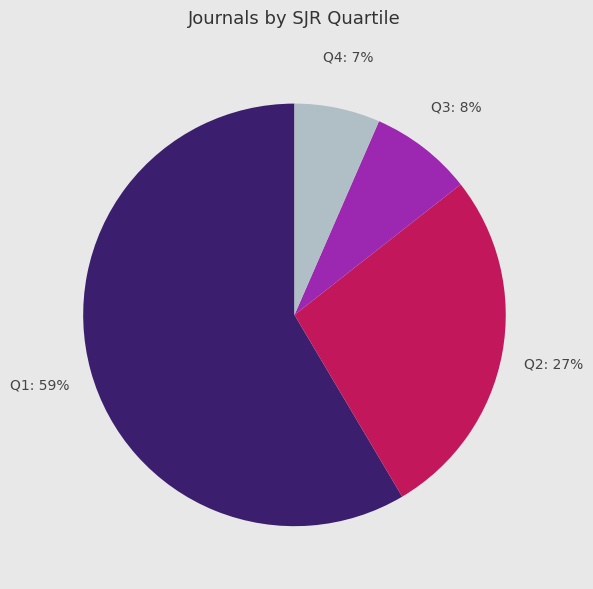

Which slice is the largest?

Q1